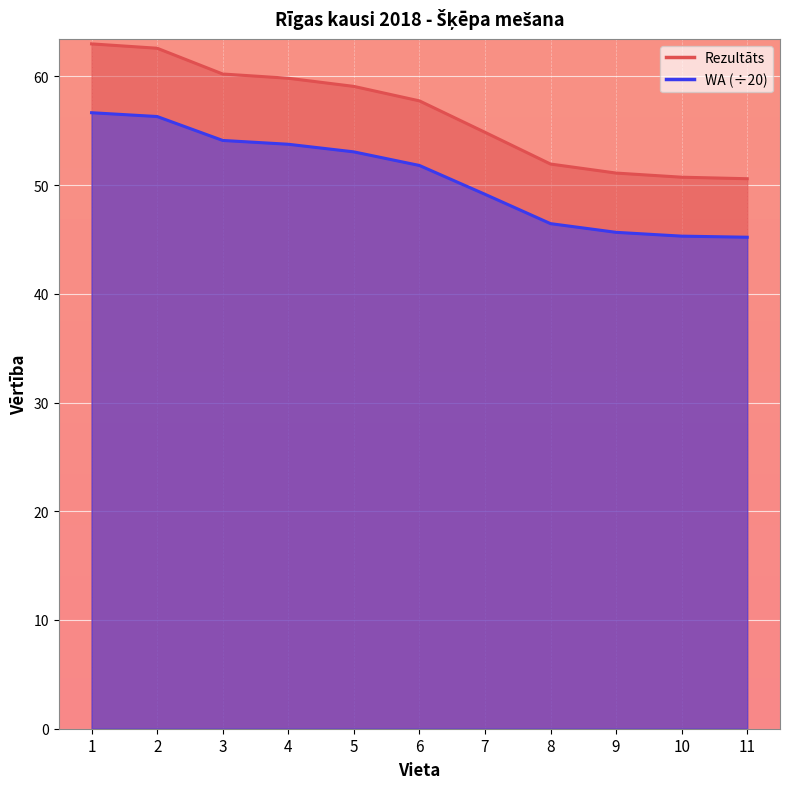

What is the difference between the maximum and minimum values in the WA series?

11.4